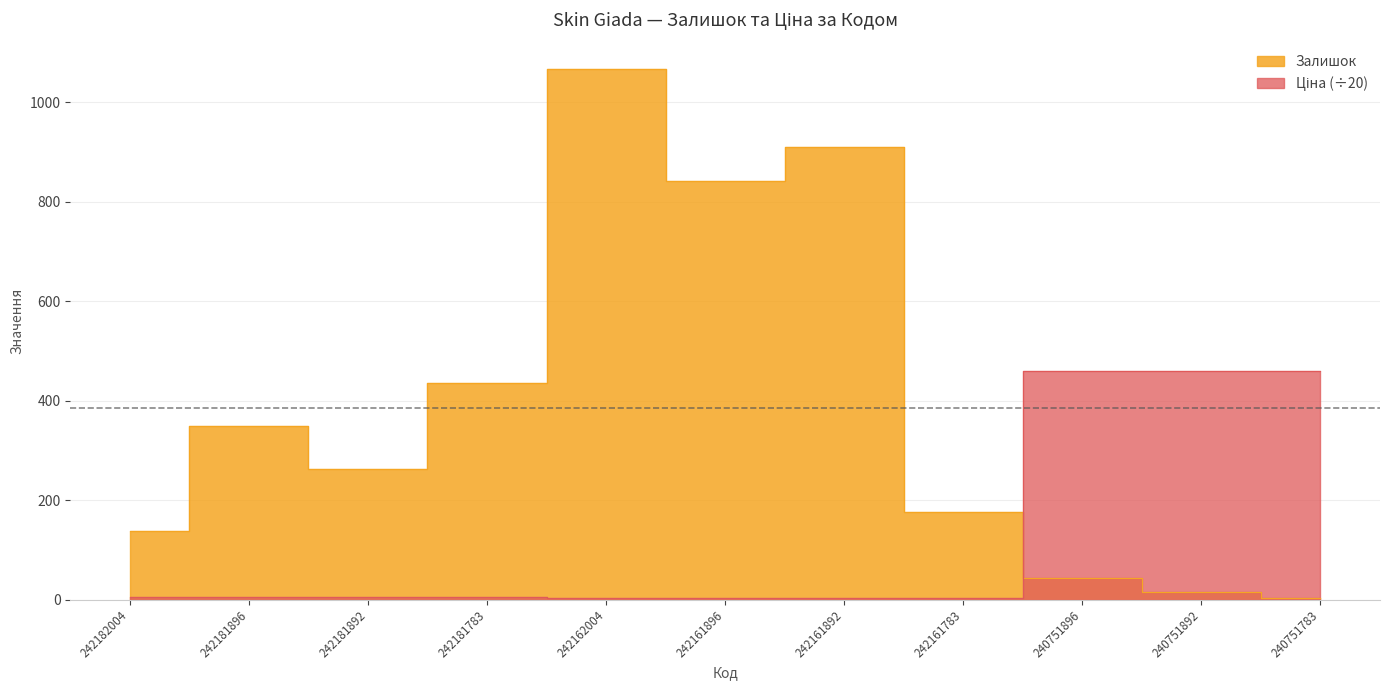

What is the maximum value for Ціна?

459.3